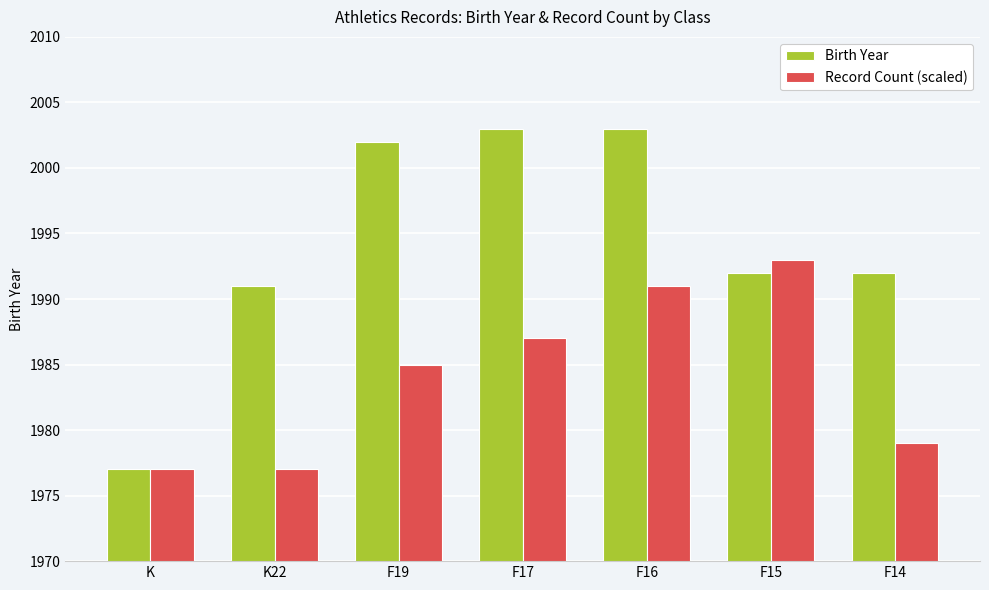

How many categories are shown in the chart?

7